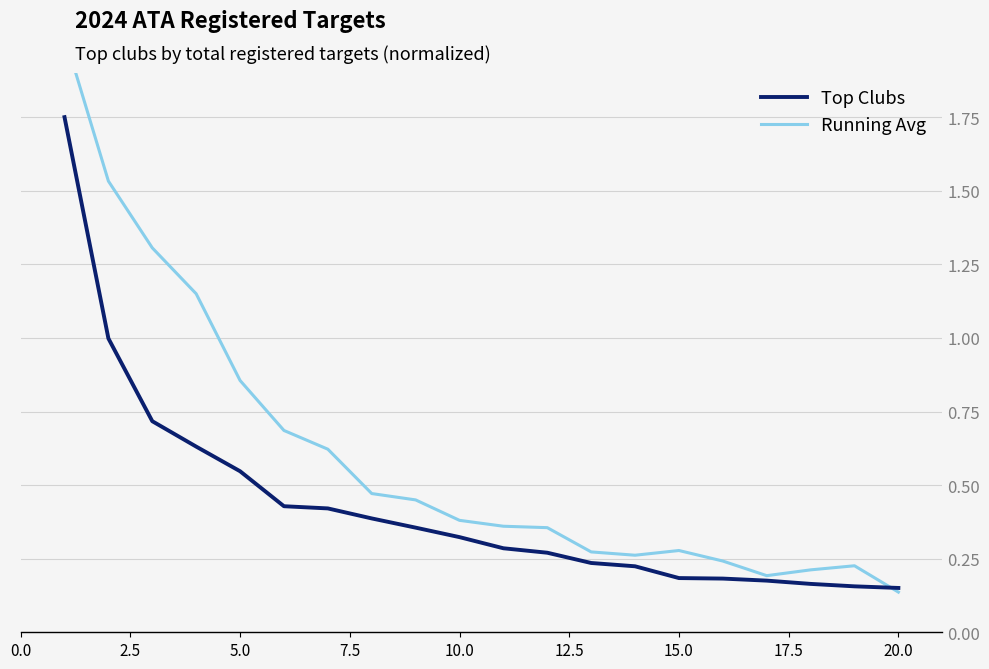

The value of Top Clubs at 15.0 is 0.2. True or false?

True